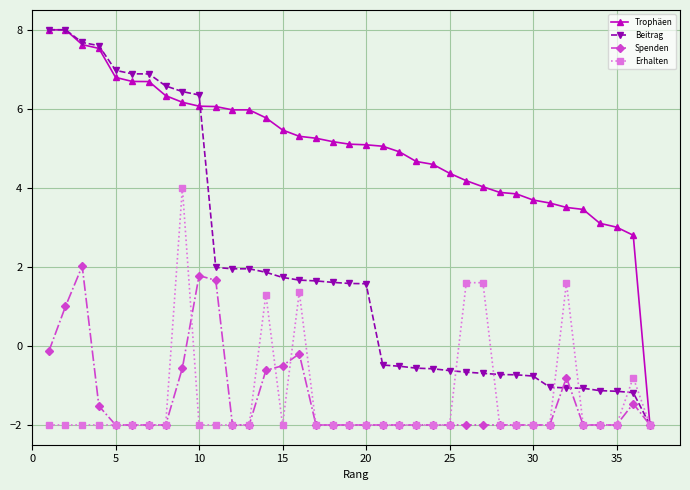

True or false: Beitrag and Spenden cross at least once.

True